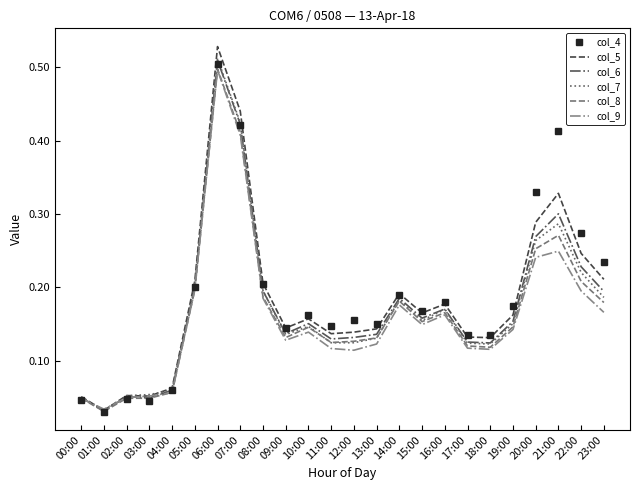

Which category has the lowest value in the col_5 series?

01:00